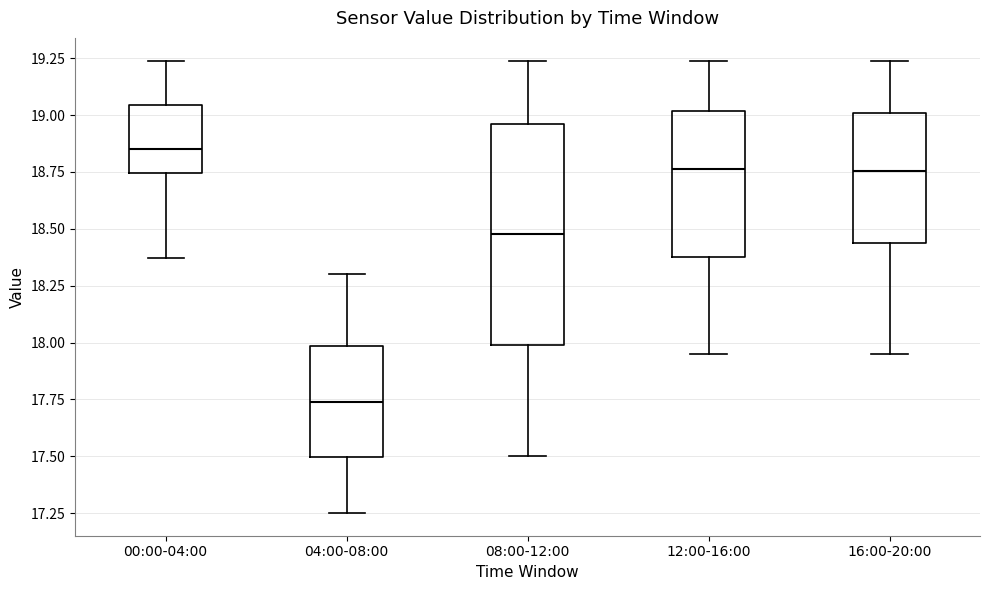

Reading left to right, transcribe this box plot: for each box, give where its median line is, the range the box spans, and where its two whiskers end, as read against the y-axis. The values are not printed on the chart, so give them approximately, as read against the axis.

00:00-04:00: median 18.85, box 18.75 to 19.05, whiskers 18.35 to 19.25
04:00-08:00: median 17.75, box 17.50 to 18.00, whiskers 17.25 to 18.30
08:00-12:00: median 18.50, box 18.00 to 18.95, whiskers 17.50 to 19.25
12:00-16:00: median 18.75, box 18.40 to 19.00, whiskers 17.95 to 19.25
16:00-20:00: median 18.75, box 18.45 to 19.00, whiskers 17.95 to 19.25